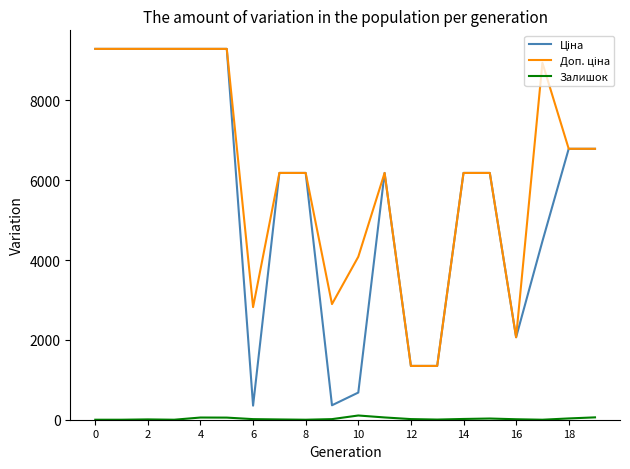

Reading left to right, what are all the values shown in this chart?

Ціна: 9290.5	9290.5	9290.5	9290.5	9290.5	9290.5	352.6	6182.6	6182.6	362.1	680.4	6182.6	1347.9	1347.9	6182.6	6182.6	2066.2	4470.6	6787.1	6787.1
Доп. ціна: 9290.5	9290.5	9290.5	9290.5	9290.5	9290.5	2821.2	6182.6	6182.6	2896.6	4082.3	6182.6	1348.0	1348.0	6182.6	6182.6	2066.0	8941.2	6787.1	6787.1
Залишок: 0.0	0.0	8.0	0.0	55.0	53.0	15.0	7.0	0.0	15.0	106.0	57.0	16.0	4.0	19.0	30.0	12.0	0.0	32.0	59.0